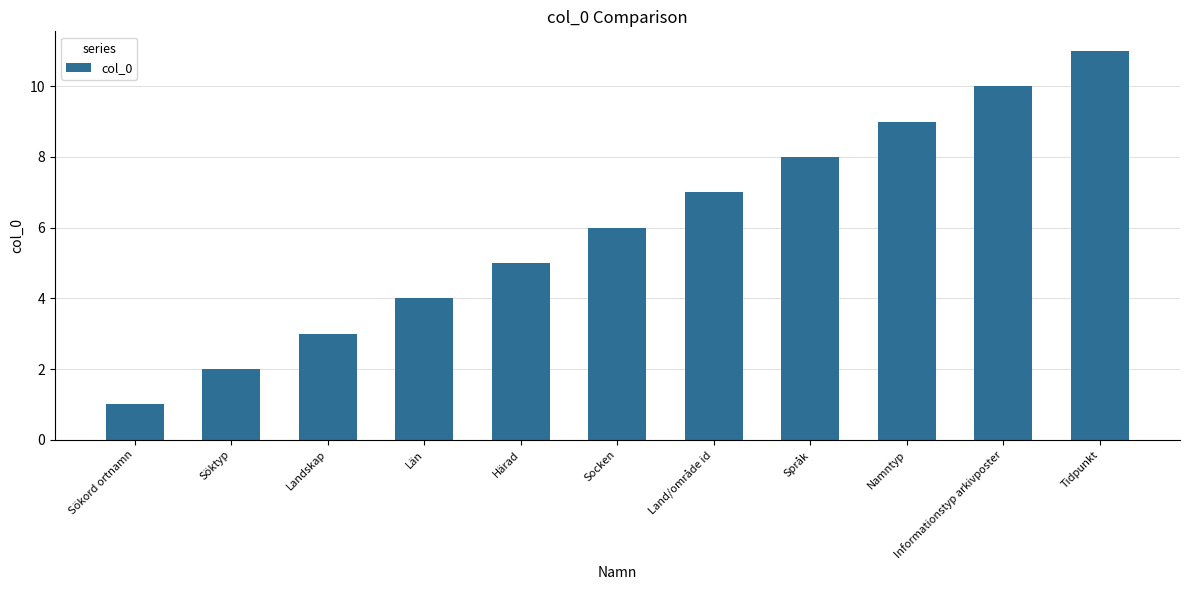

What is the approximate value at Sökord ortnamn?

1